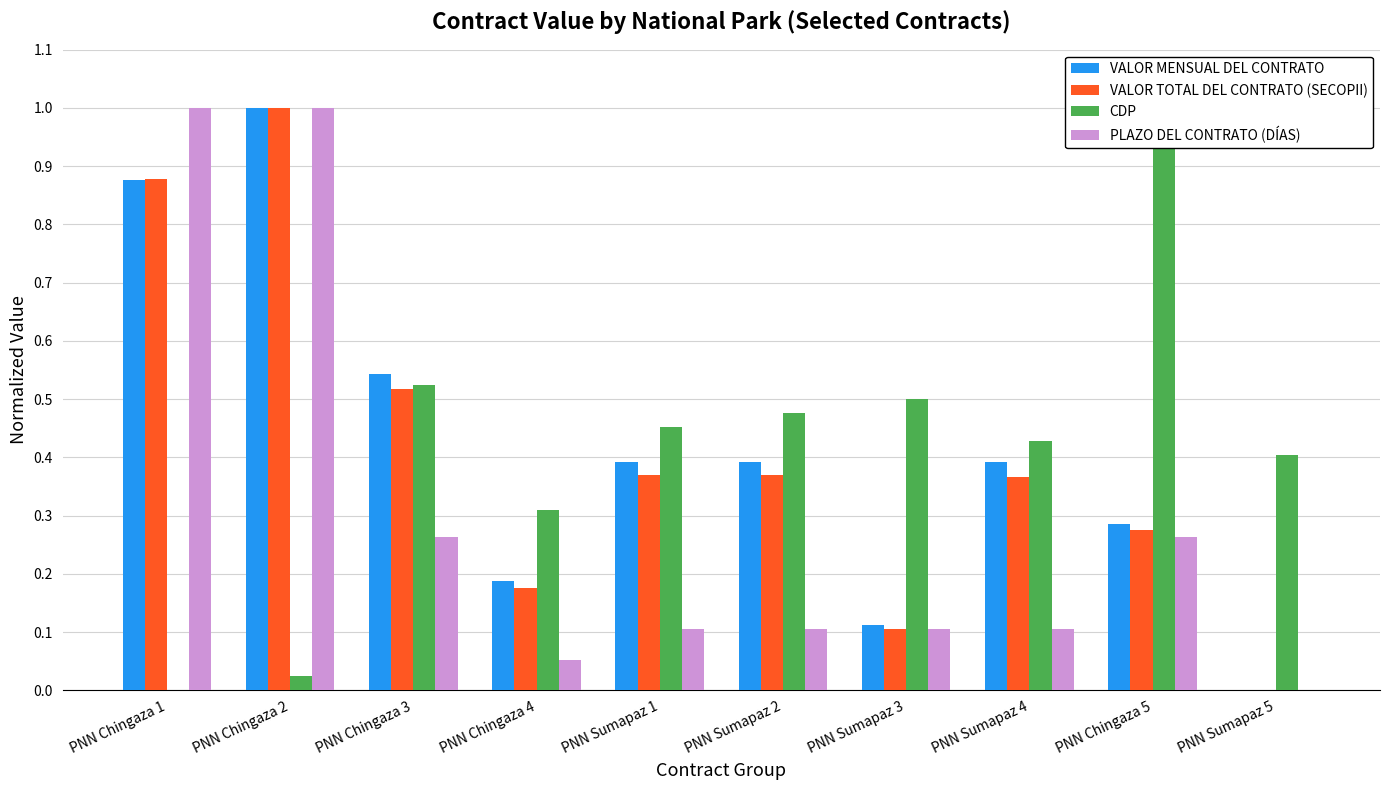

Count the number of data series in this chart.

4